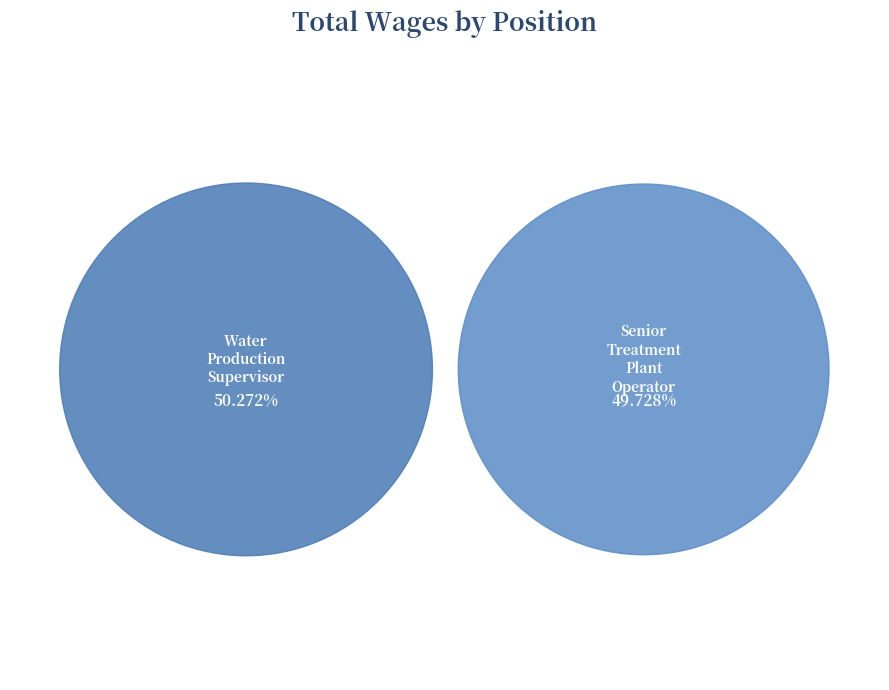

To the nearest percent, what is the difference between the largest and smallest slice percentages?

1%